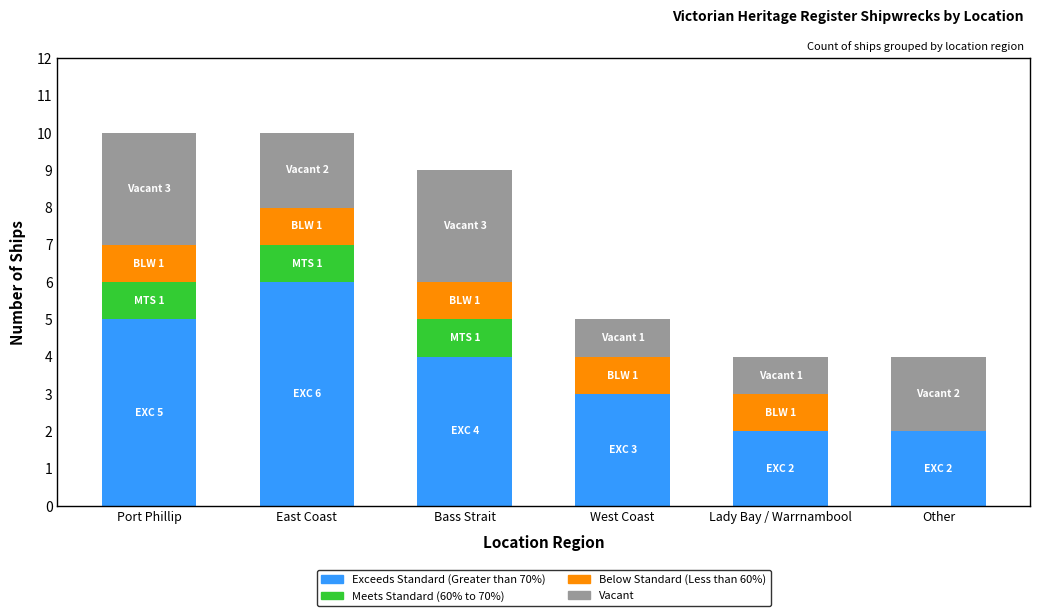

The Exceeds Standard (Greater than 70%) series shows 3 at West Coast. True or false?

True